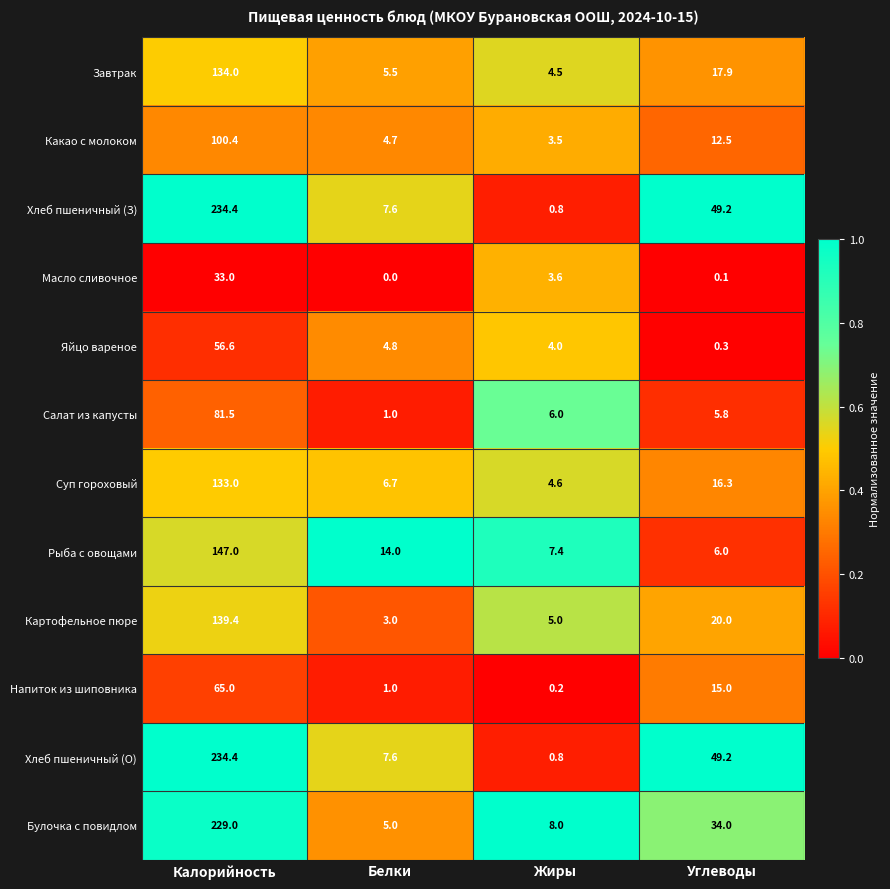

True or false: Хлеб пшеничный (З) has a value of 234.4 at Калорийность.

True